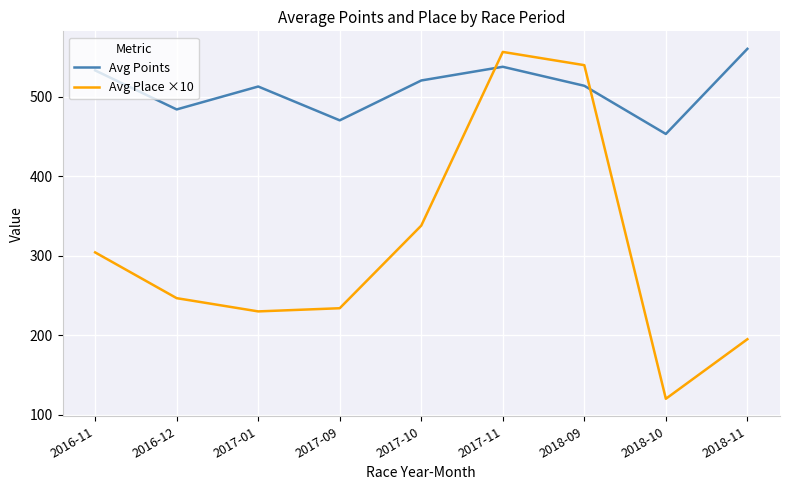

Which category has the lowest value across all series?

2018-10